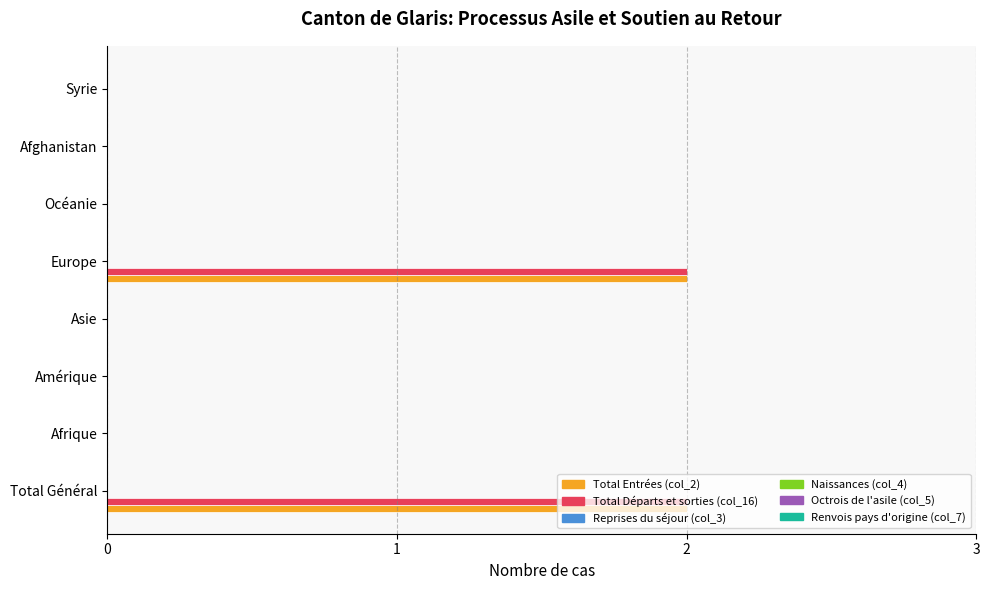

The Total Départs et sorties (col_16) series shows -1 at Asie. True or false?

False